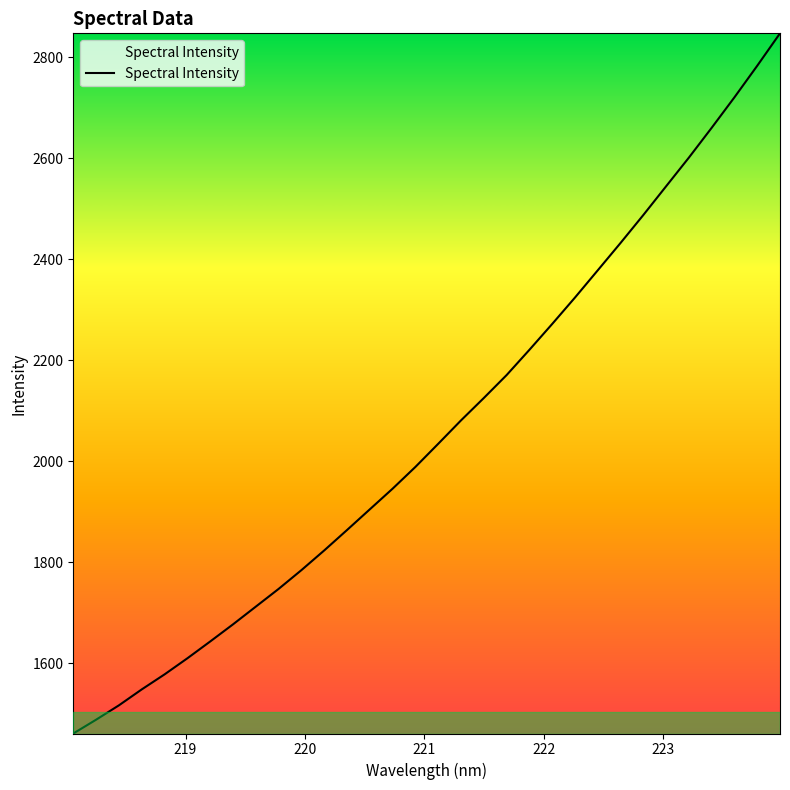

What is the maximum value shown in the chart?

2847.2